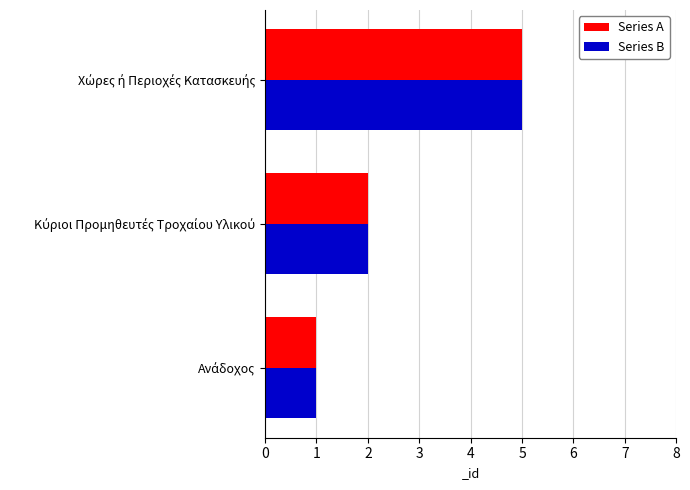

What is the maximum value shown in the chart?

5